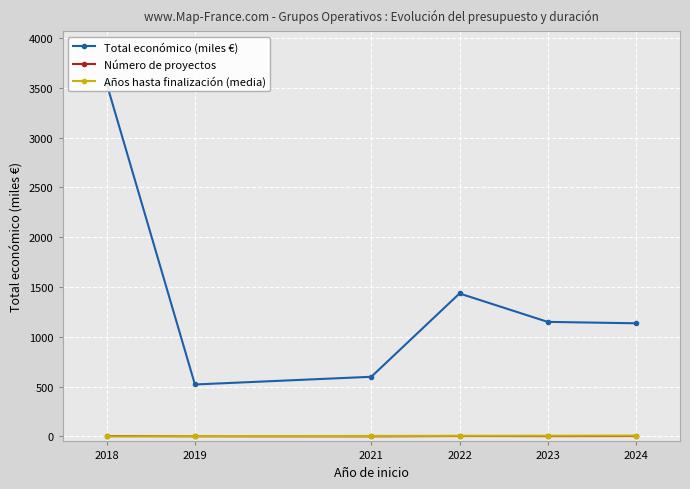

Is it true that Años hasta finalización (media) equals 3.3 at 2018?

False